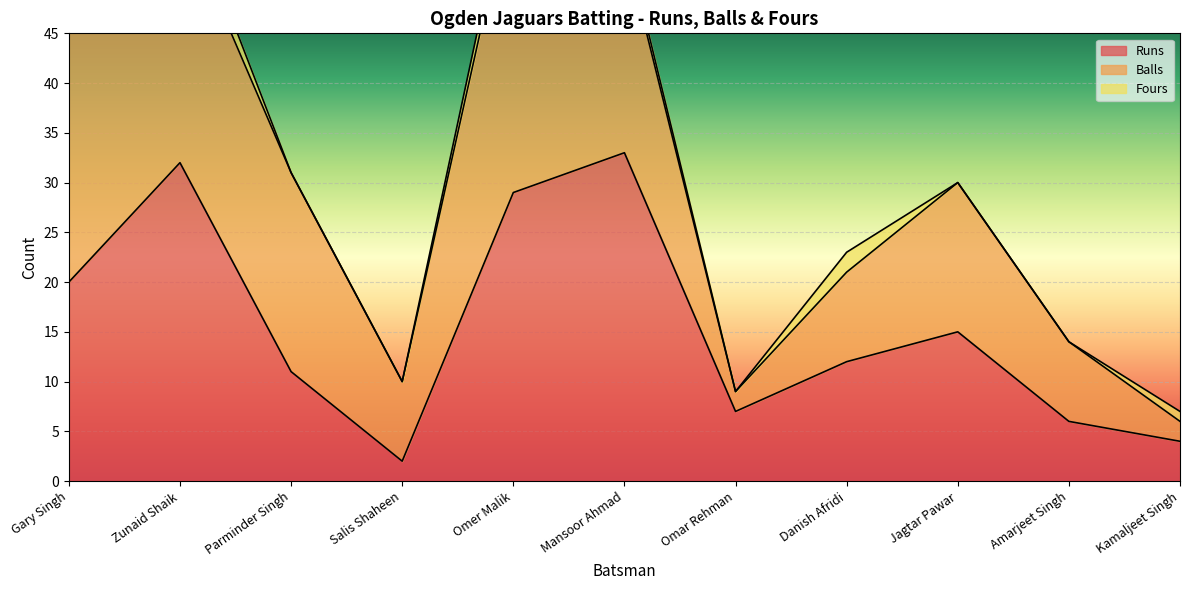

Which series has the largest total across all categories?

Balls